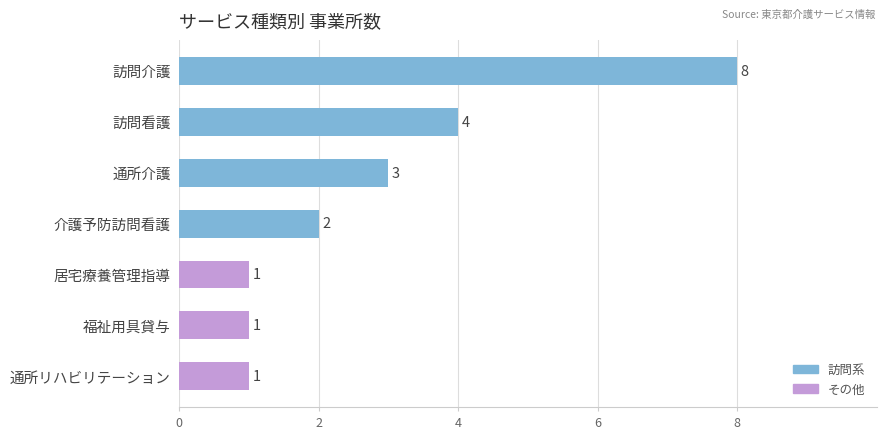

What is the difference between the maximum and minimum values?

7